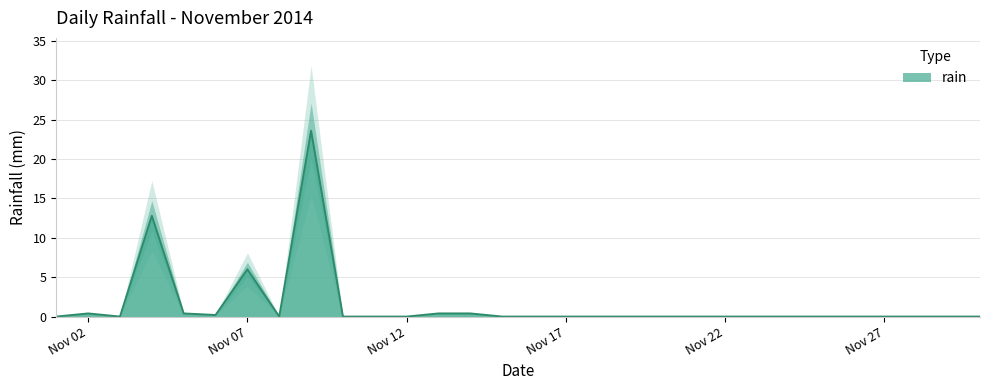

Rank the categories by value from highest to lowest.

2014-11-09, 2014-11-04, 2014-11-07, 2014-11-02, 2014-11-05, 2014-11-13, 2014-11-14, 2014-11-06, 2014-11-01, 2014-11-03, 2014-11-08, 2014-11-10, 2014-11-11, 2014-11-12, 2014-11-15, 2014-11-16, 2014-11-17, 2014-11-18, 2014-11-19, 2014-11-20, 2014-11-21, 2014-11-22, 2014-11-23, 2014-11-24, 2014-11-25, 2014-11-26, 2014-11-27, 2014-11-28, 2014-11-29, 2014-11-30